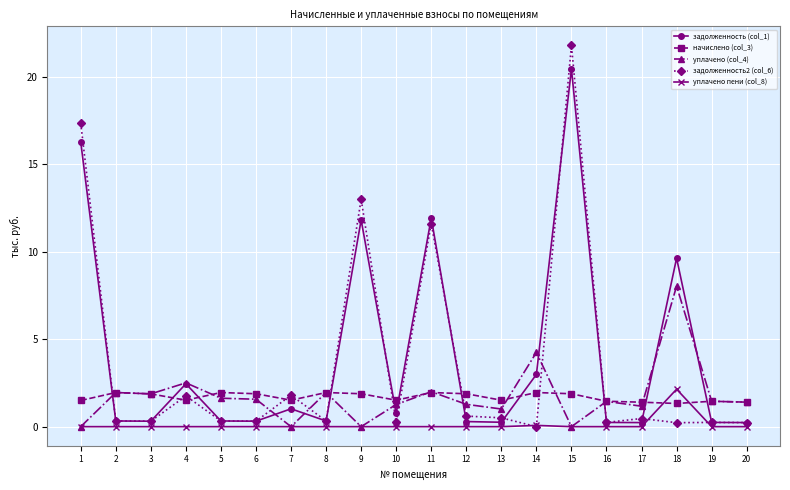

Which category has the highest value in the уплачено (col_4) series?

18